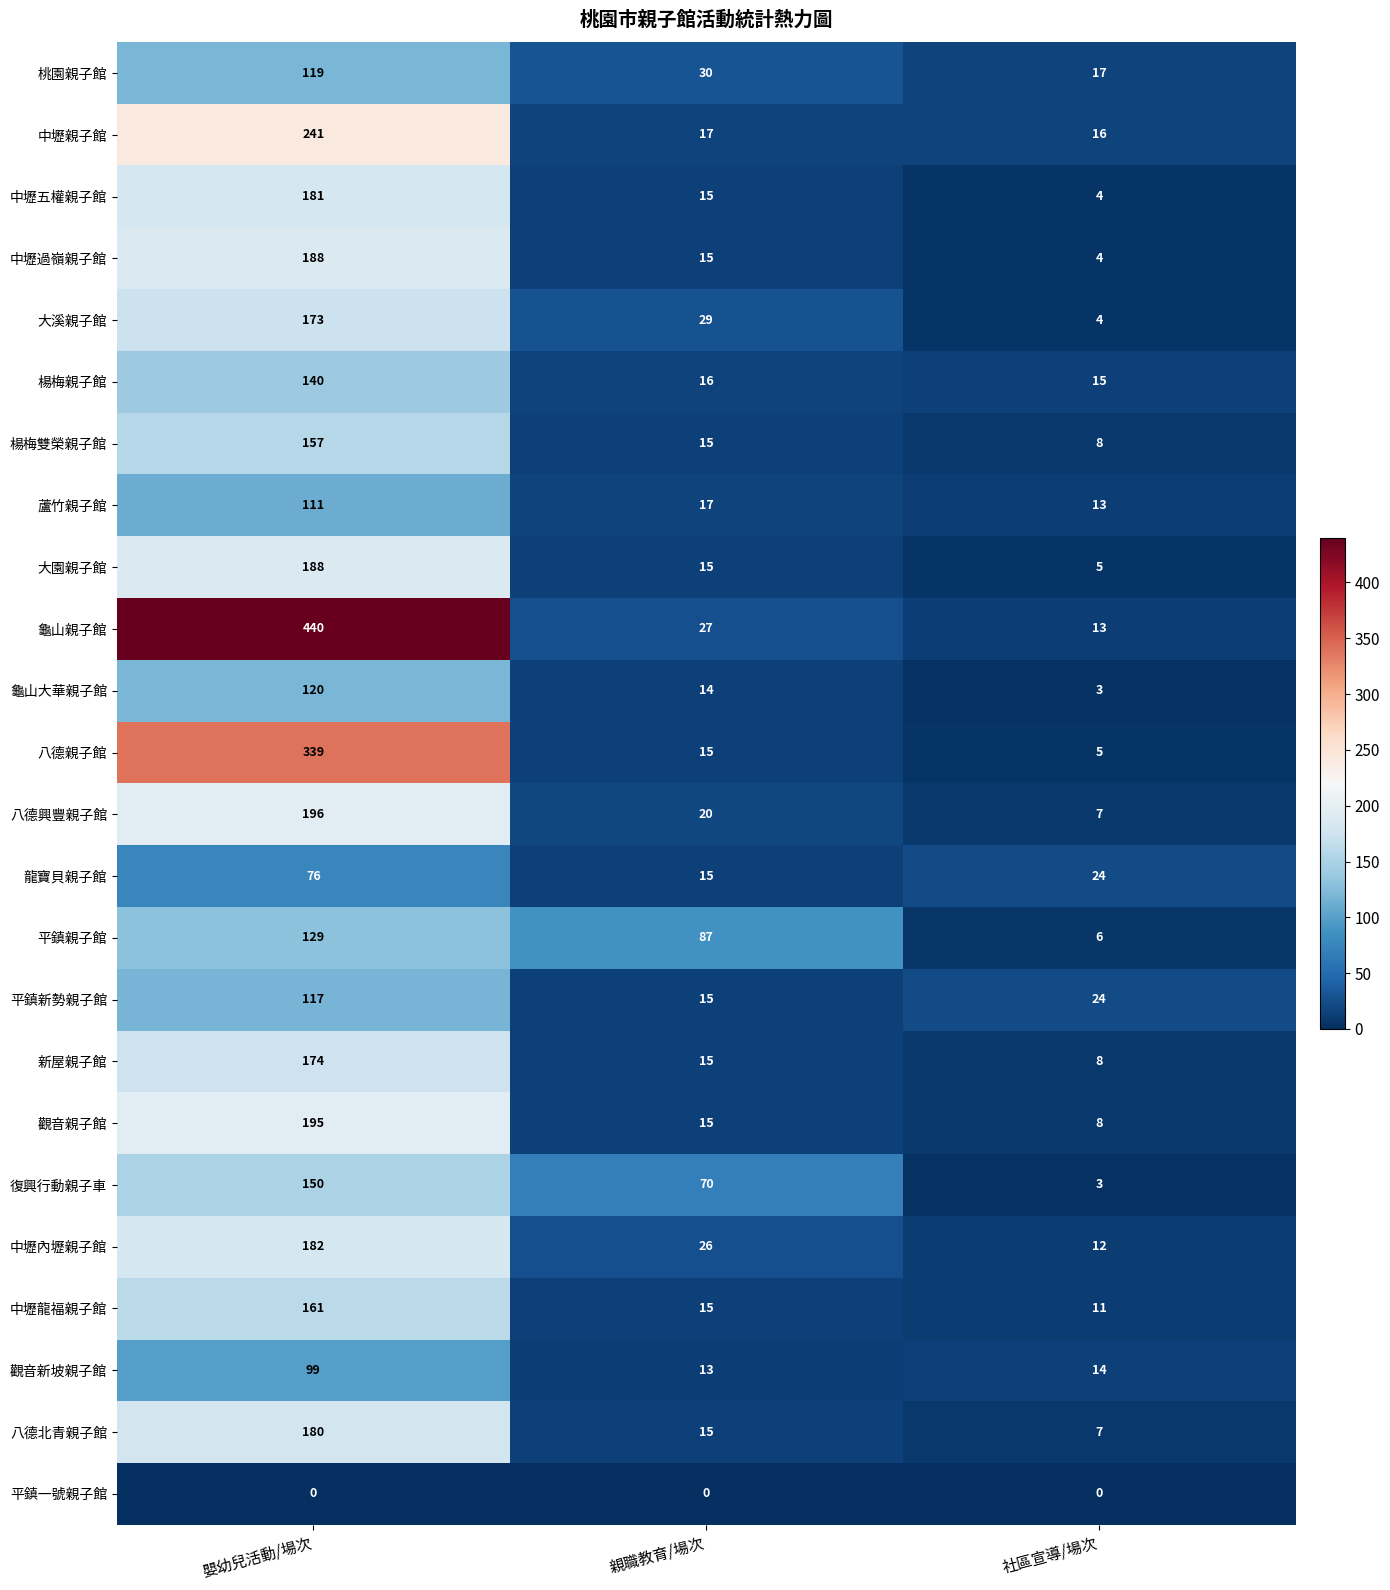

Which series has the widest spread of values?

龜山親子館